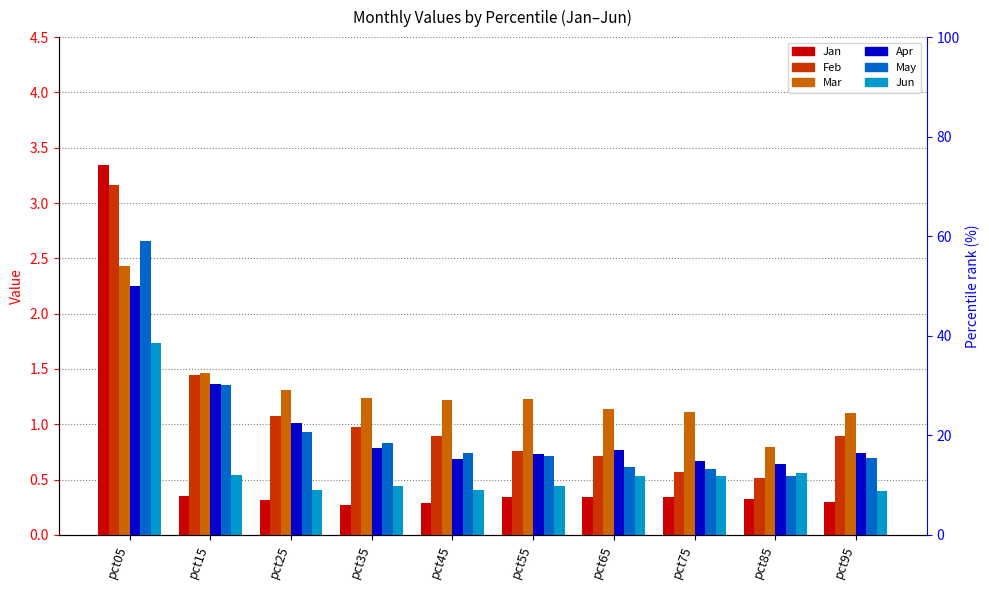

At which category does the chart reach its peak across all series?

pct05